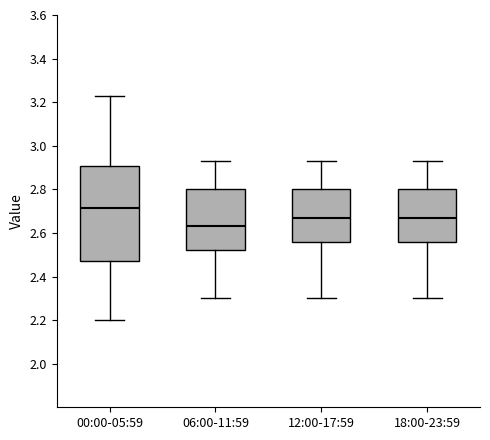

Reading left to right, transcribe this box plot: for each box, give where its median line is, the range the box spans, and where its two whiskers end, as read against the y-axis. The values are not printed on the chart, so give them approximately, as read against the axis.

00:00-05:59: median 2.72, box 2.48 to 2.90, whiskers 2.20 to 3.24
06:00-11:59: median 2.64, box 2.52 to 2.80, whiskers 2.30 to 2.94
12:00-17:59: median 2.68, box 2.56 to 2.80, whiskers 2.30 to 2.94
18:00-23:59: median 2.68, box 2.56 to 2.80, whiskers 2.30 to 2.94